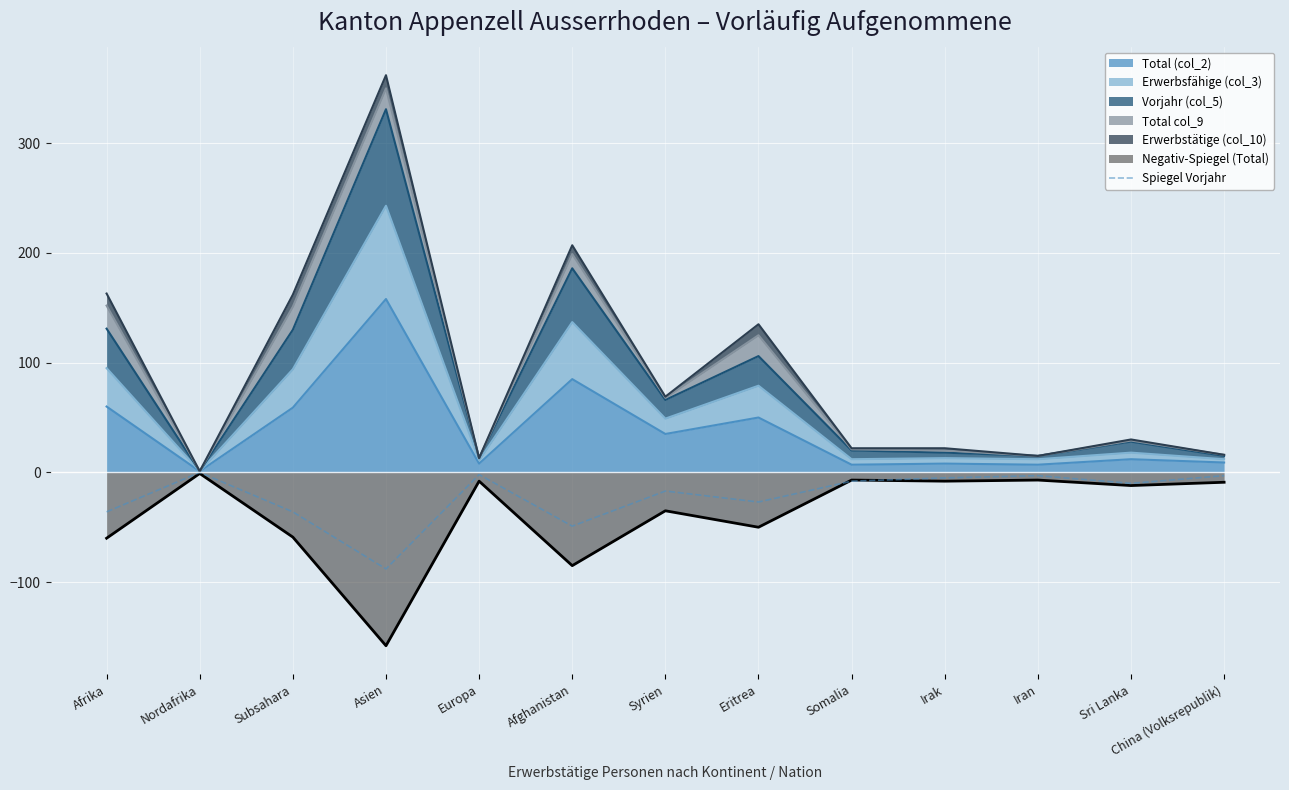

What is the change in value from Asien to Europa?

+86